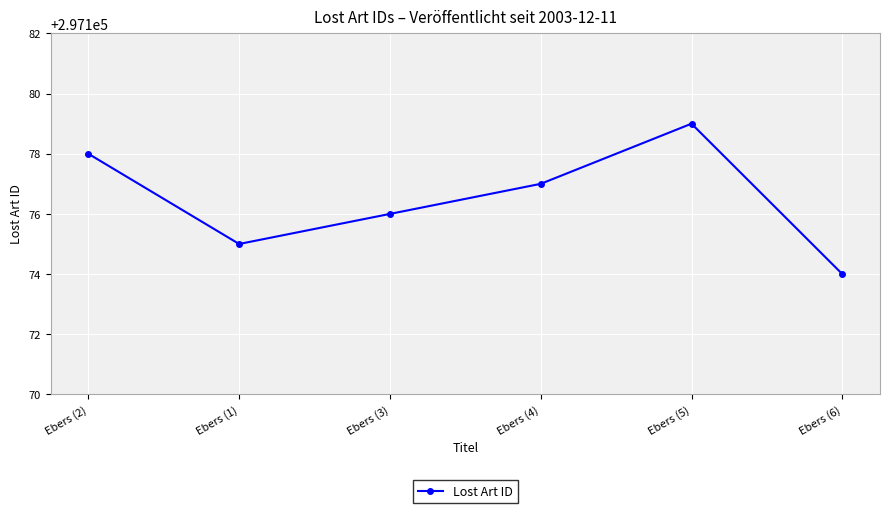

How many lines are shown in the chart?

1